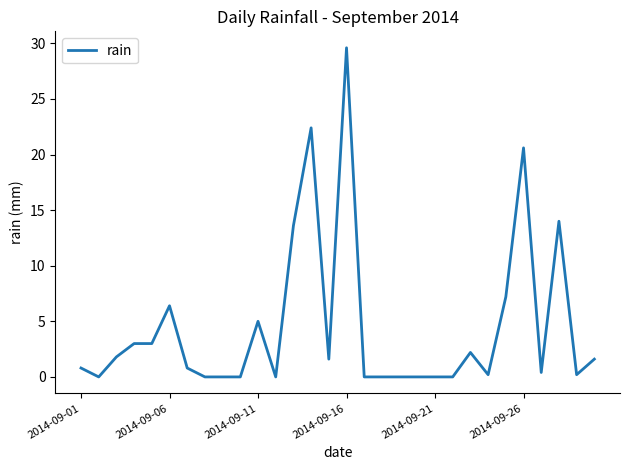

What is the difference between the maximum and minimum values?

29.6